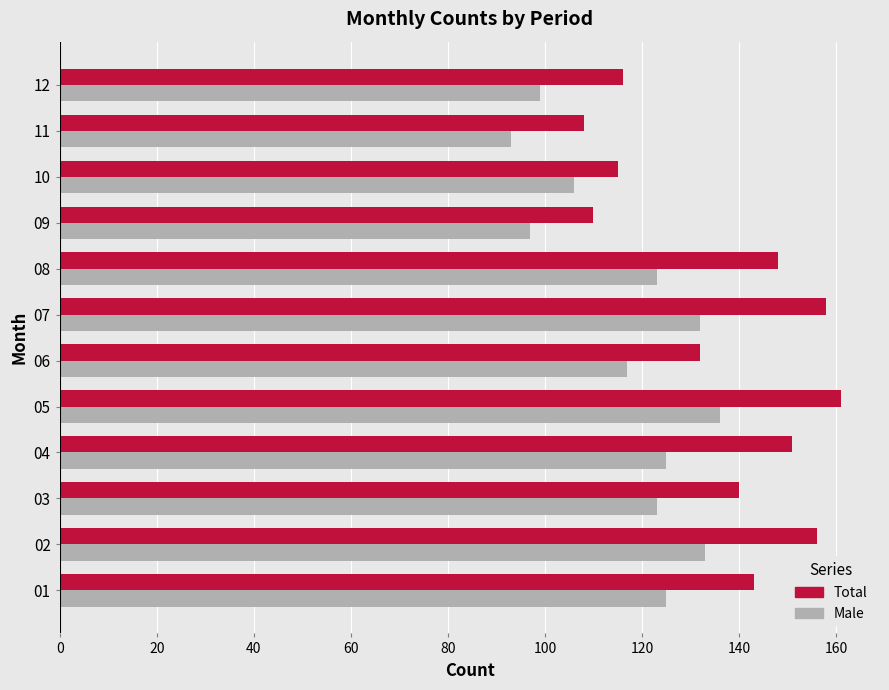

Which series has the largest range (max minus min)?

Total